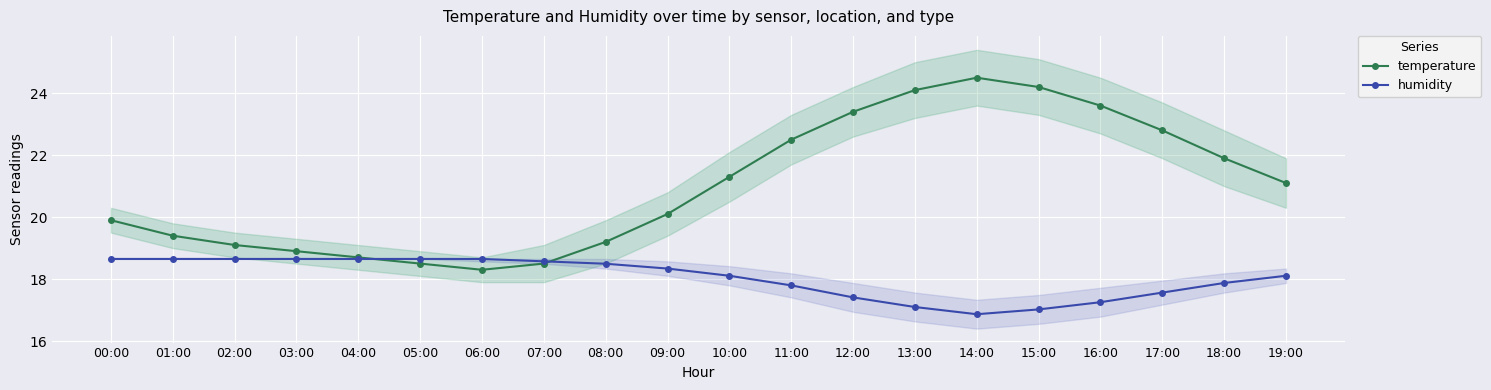

List the series in order of their overall mean, highest first.

temperature, humidity